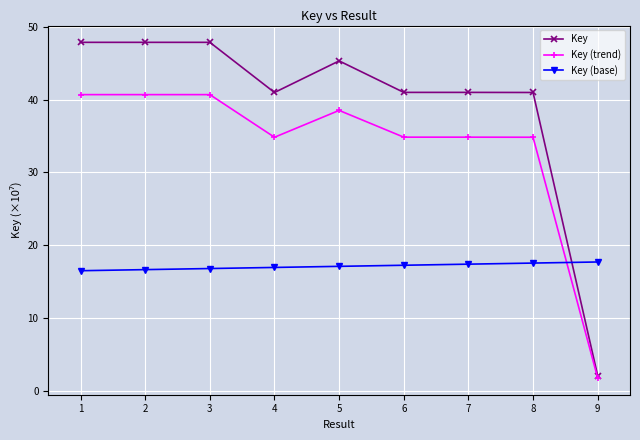

At how many categories does at least one series exceed 7?

9